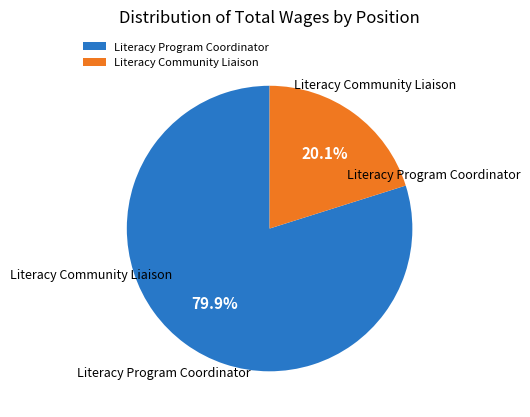

To the nearest percent, what is the difference between the largest and smallest slice percentages?

60%